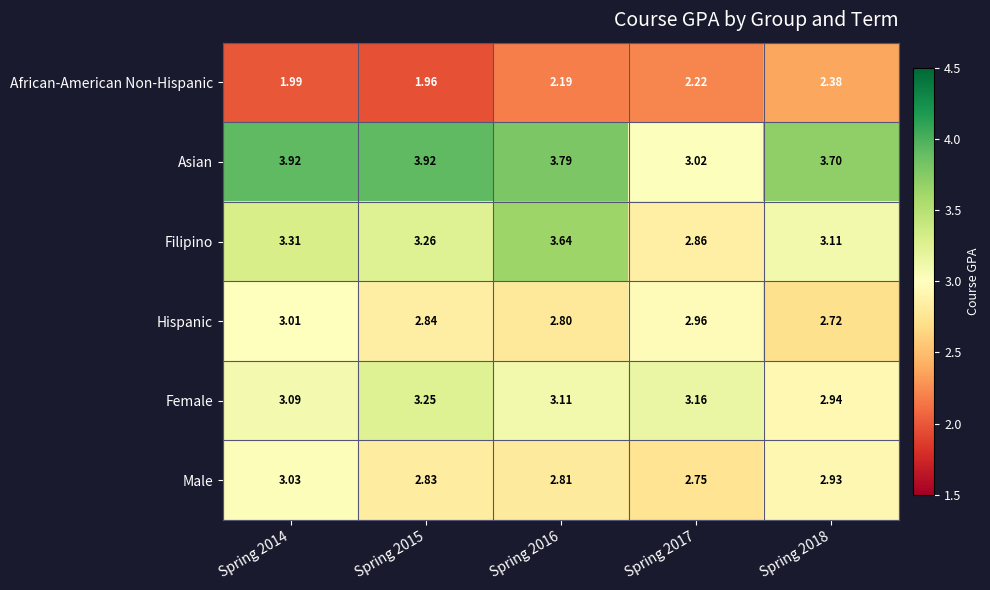

List the series in order of their peak value, highest first.

Asian, Filipino, Female, Male, Hispanic, African-American Non-Hispanic